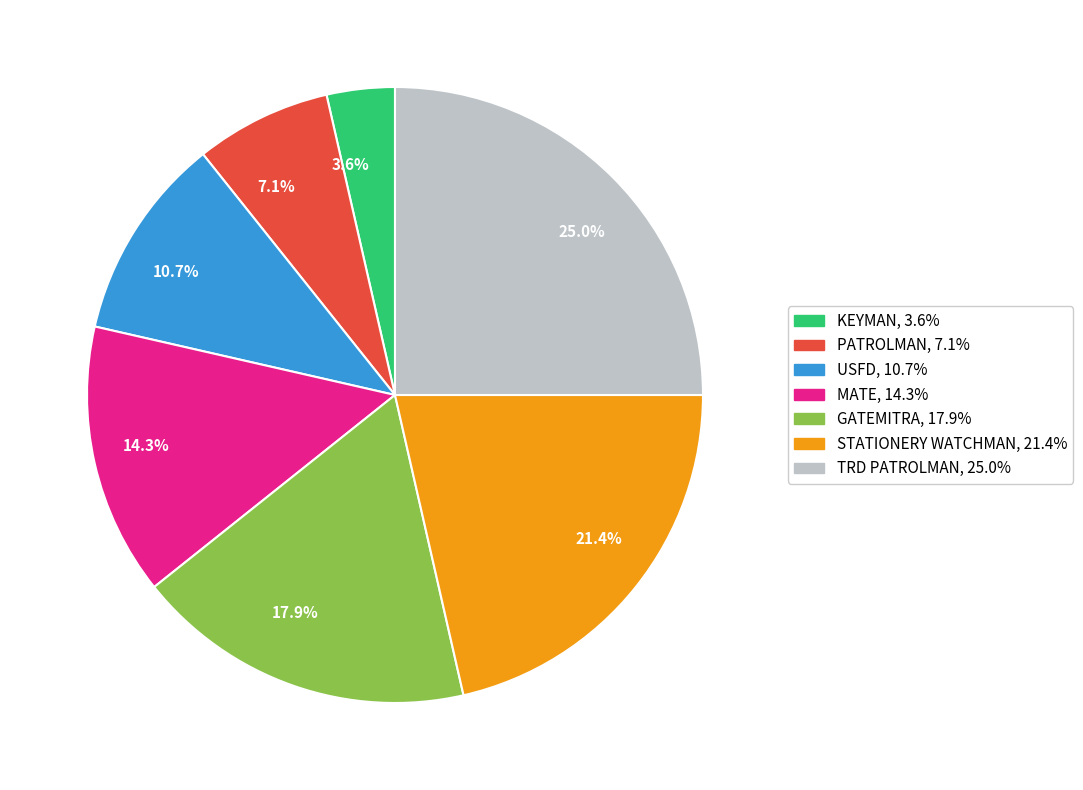

The USFD slice represents 1% of the pie. True or false?

False